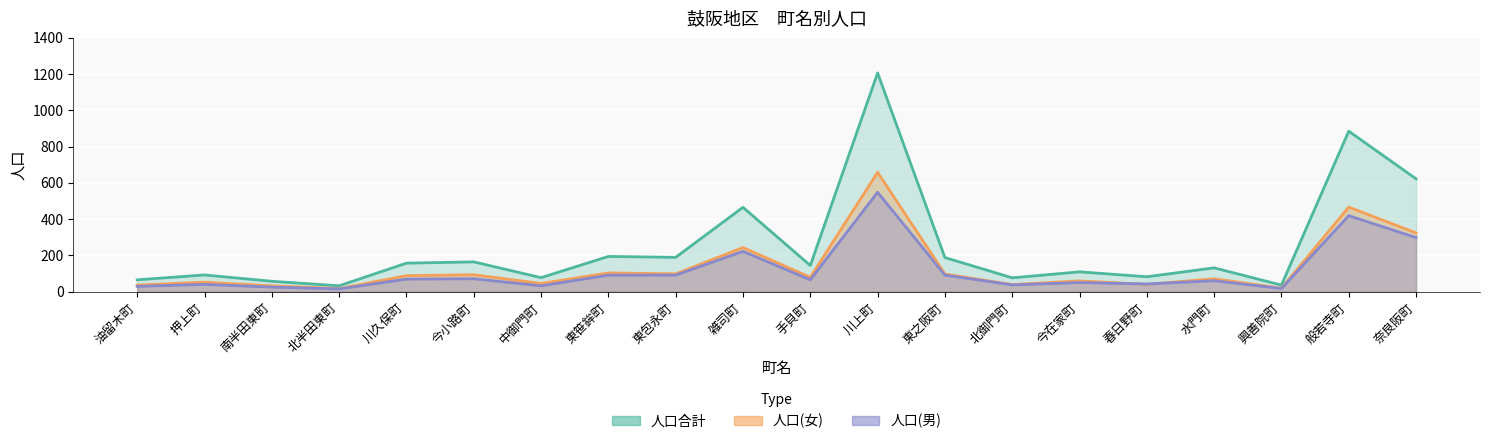

How many lines are shown in the chart?

3